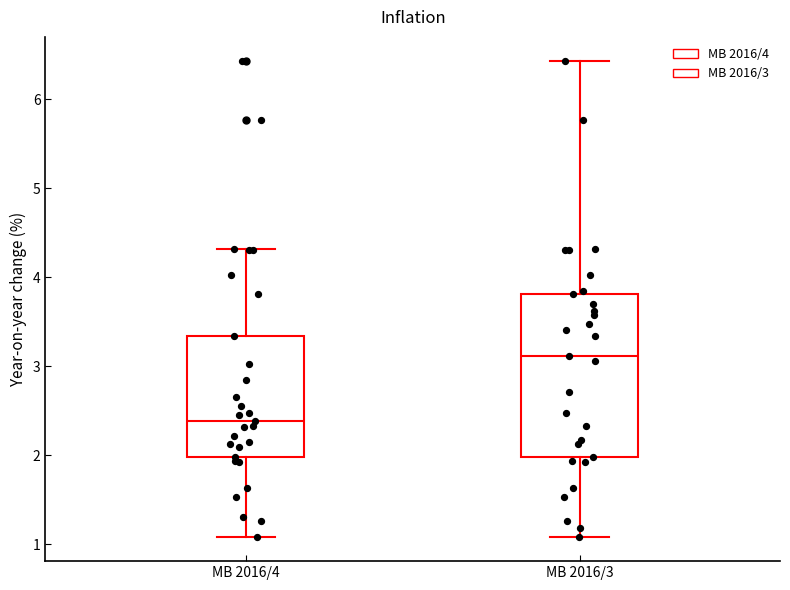

Which box is the tallest, from its lower edge to its upper edge?

MB 2016/3